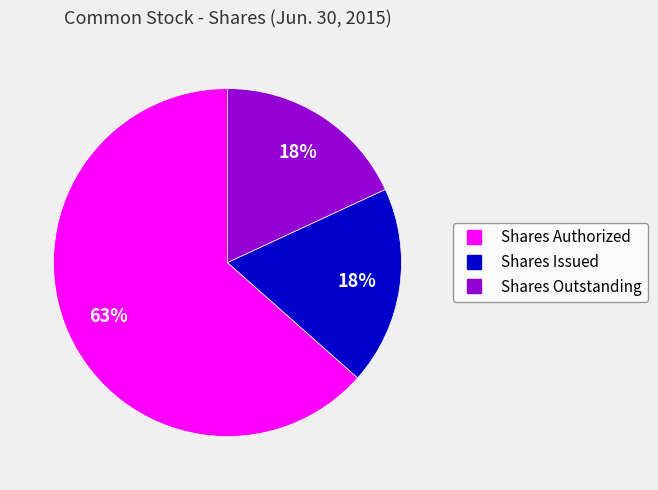

To the nearest percent, what percentage of the pie is Shares Outstanding?

18%